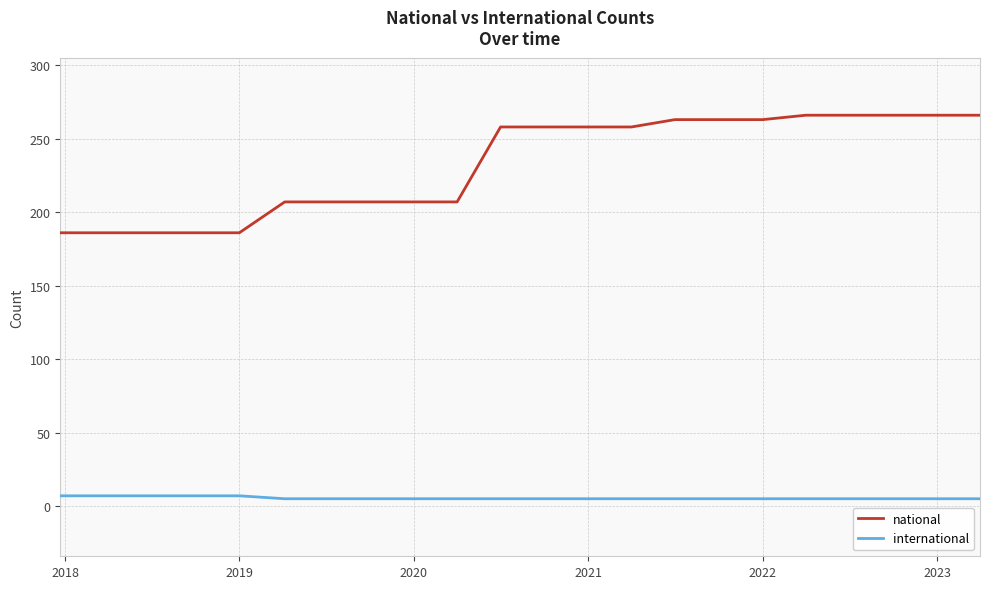

What is the difference between the maximum and second lowest values in the national series?

80